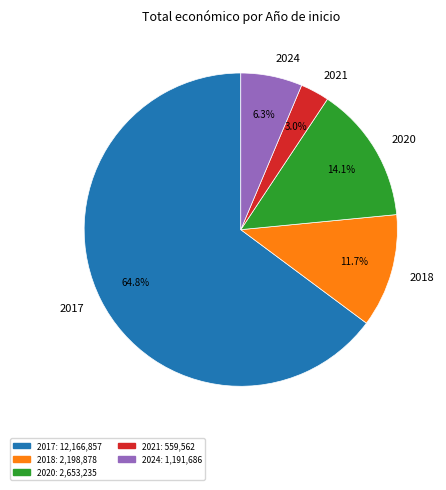

What is the smallest slice in the pie chart?

2021